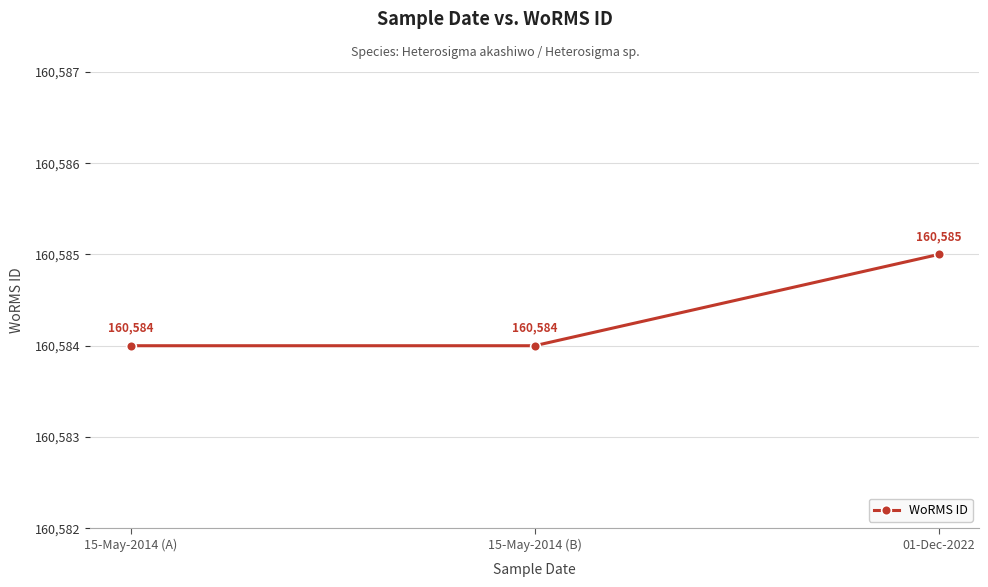

What is the sum of the values at 15-May-2014 (A) and 15-May-2014 (B)?

321168